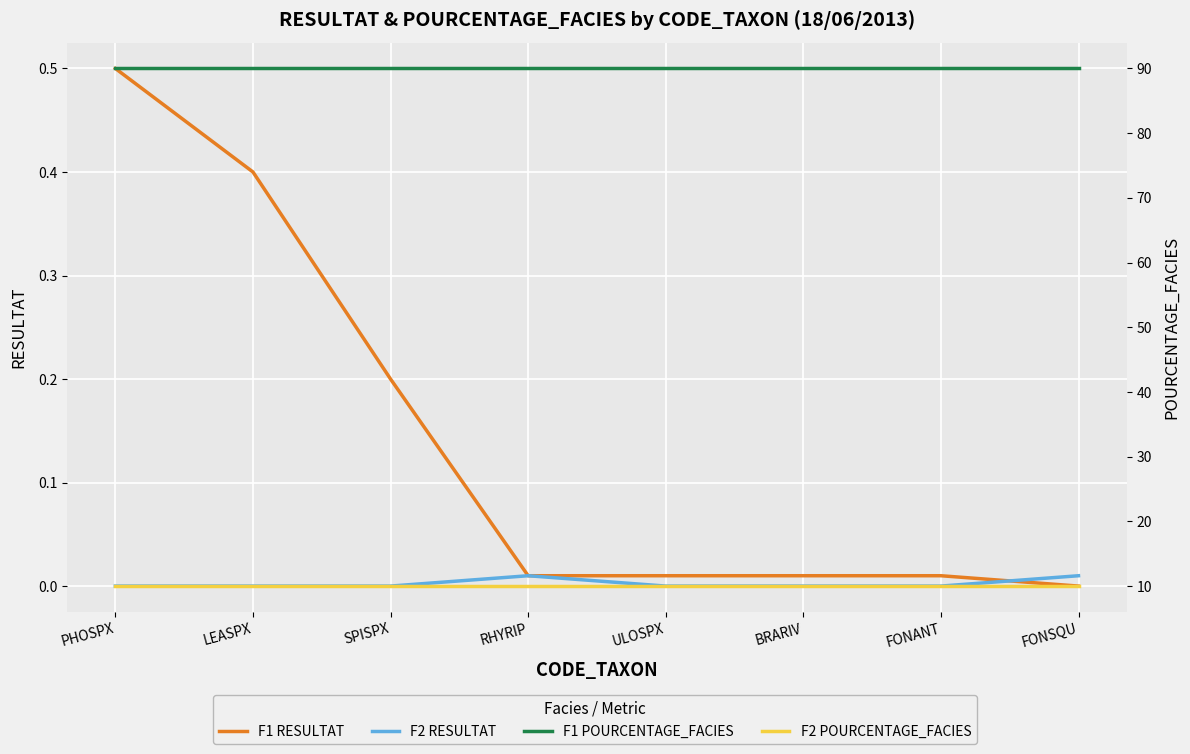

Reading left to right, list all the values displayed in this chart.

F1 RESULTAT: 0.5	0.4	0.2	0.0	0.0	0.0	0.0	0.0
F2 RESULTAT: 0.0	0.0	0.0	0.0	0.0	0.0	0.0	0.0
F1 POURCENTAGE_FACIES: 90.0	90.0	90.0	90.0	90.0	90.0	90.0	90.0
F2 POURCENTAGE_FACIES: 10.0	10.0	10.0	10.0	10.0	10.0	10.0	10.0